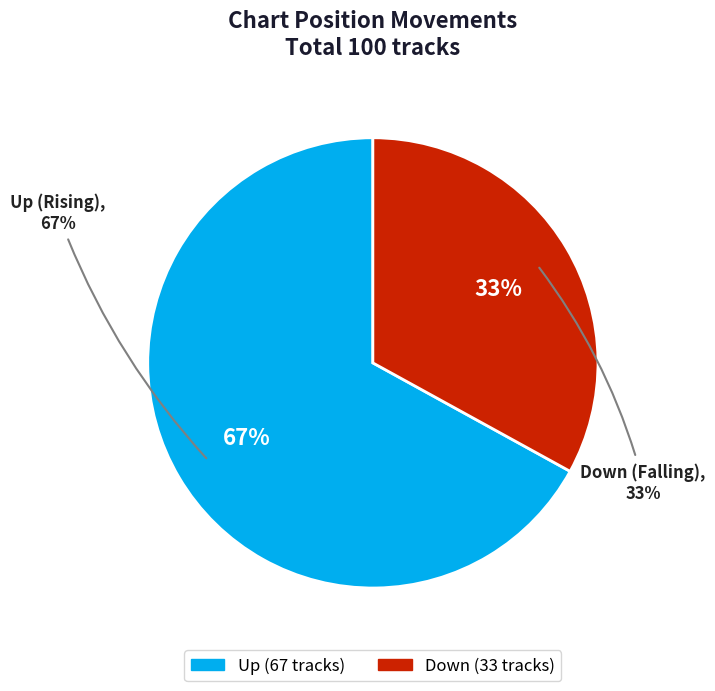

Do up and down together represent more than half of the pie?

Yes